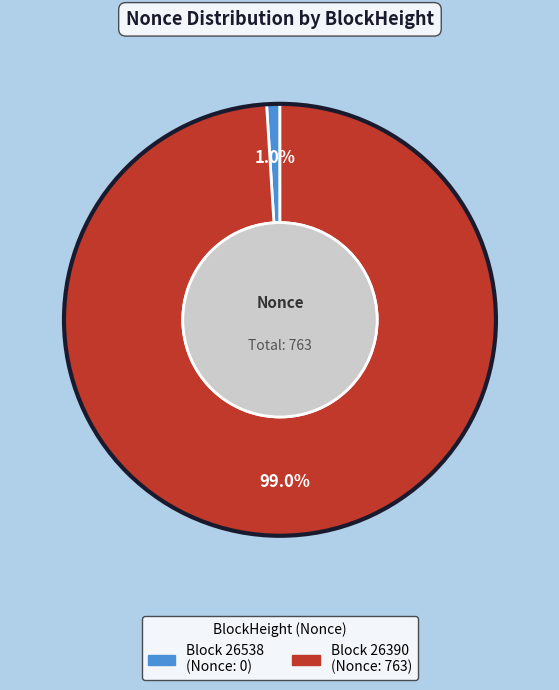

Is there a majority slice in this chart?

Yes